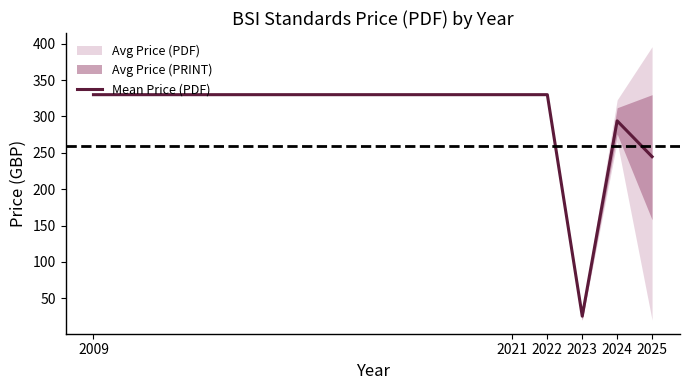

What is the smallest value displayed?

25.3